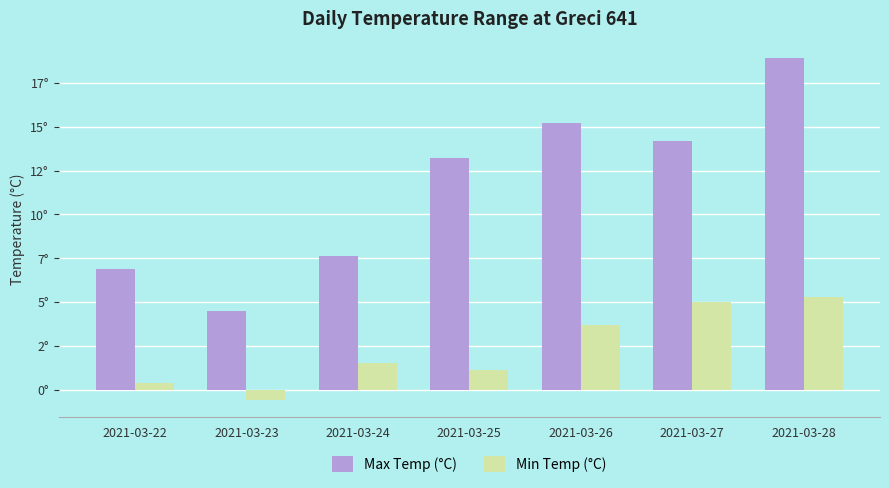

The Max Temp (°C) series shows 15.2 at 2021-03-26. True or false?

True